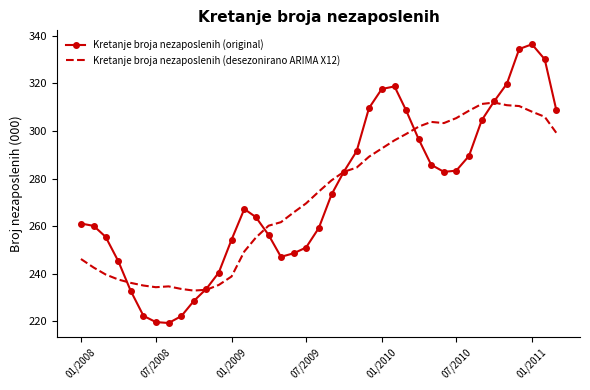

What is the difference between the maximum and second lowest values in the Kretanje broja nezaposlenih (desezonirano ARIMA X12) series?

78.7